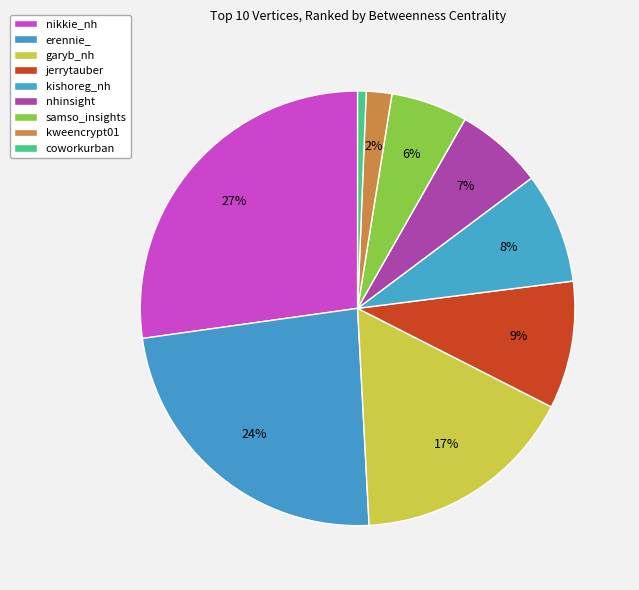

True or false: erennie_ accounts for 24% of the total.

True